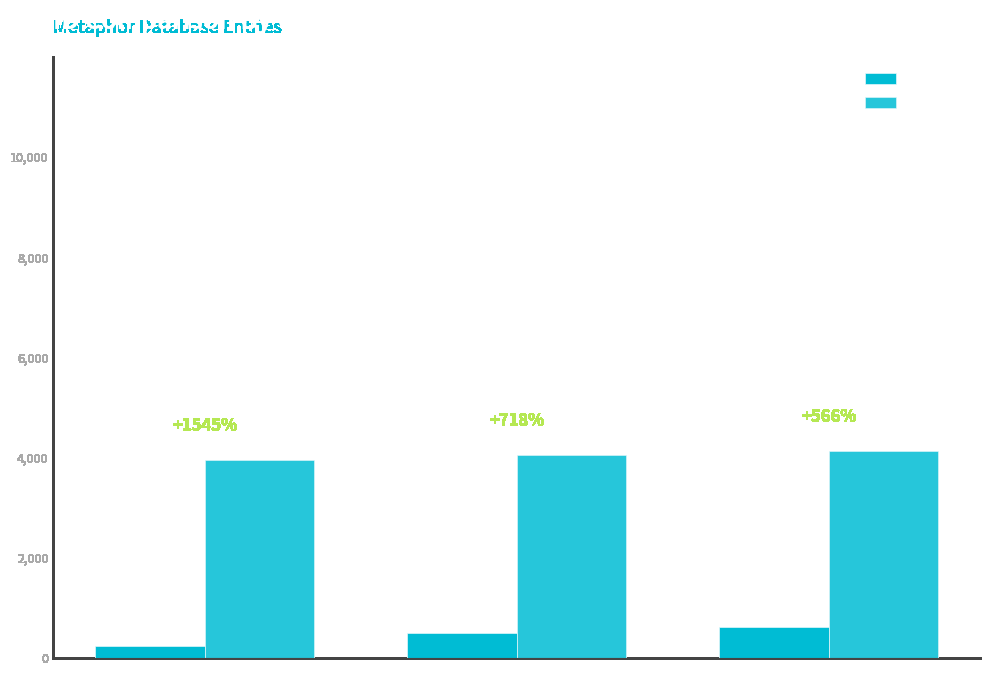

What are all the series names shown in the legend?

id, work_id